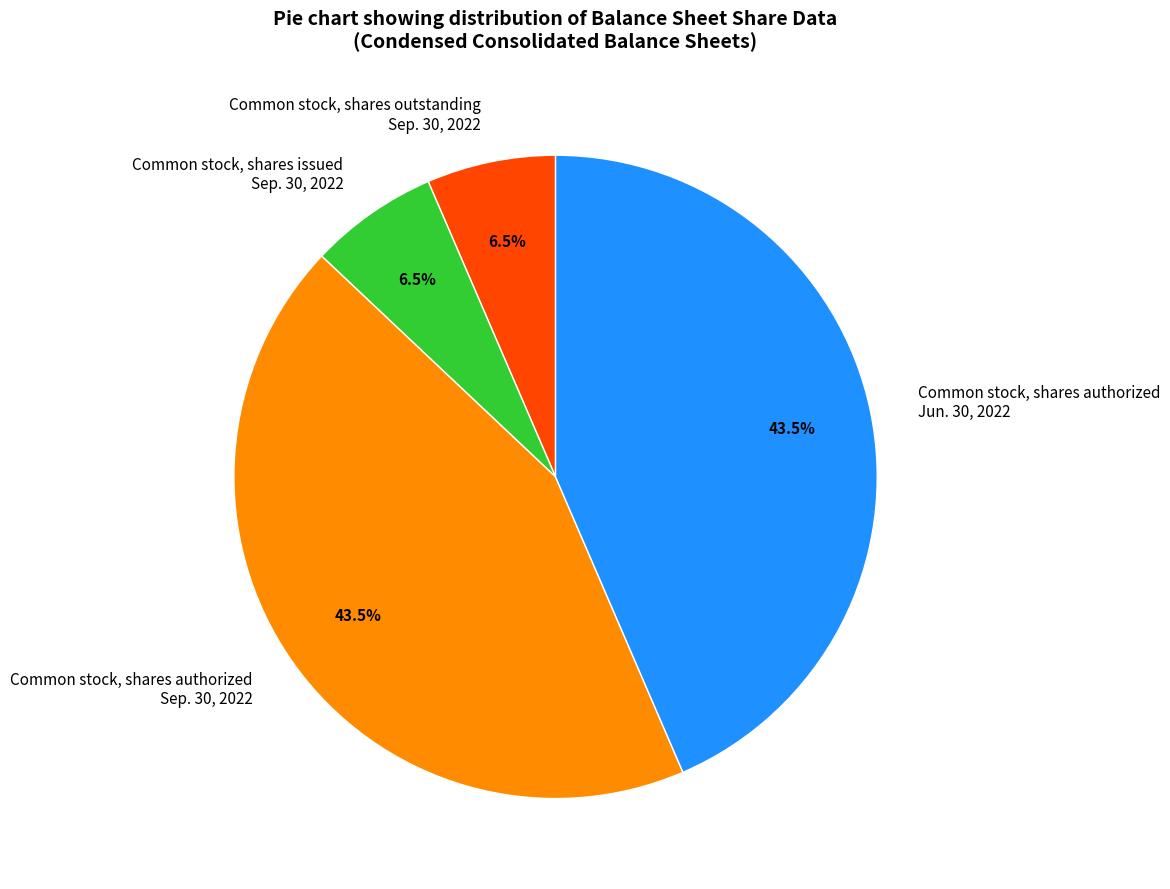

Between Common stock, shares issued Sep. 30, 2022 and Common stock, shares authorized Sep. 30, 2022, which is larger?

Common stock, shares authorized Sep. 30, 2022